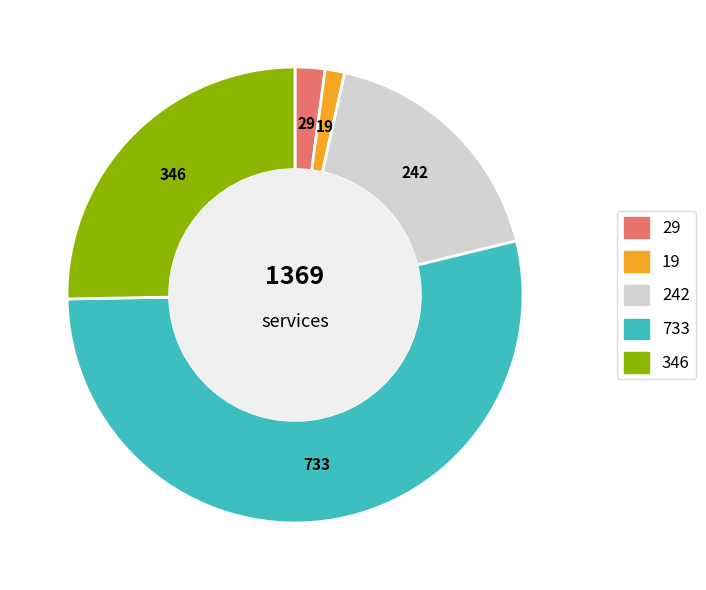

Rank the categories by value from highest to lowest.

733, 346, 242, 29, 19